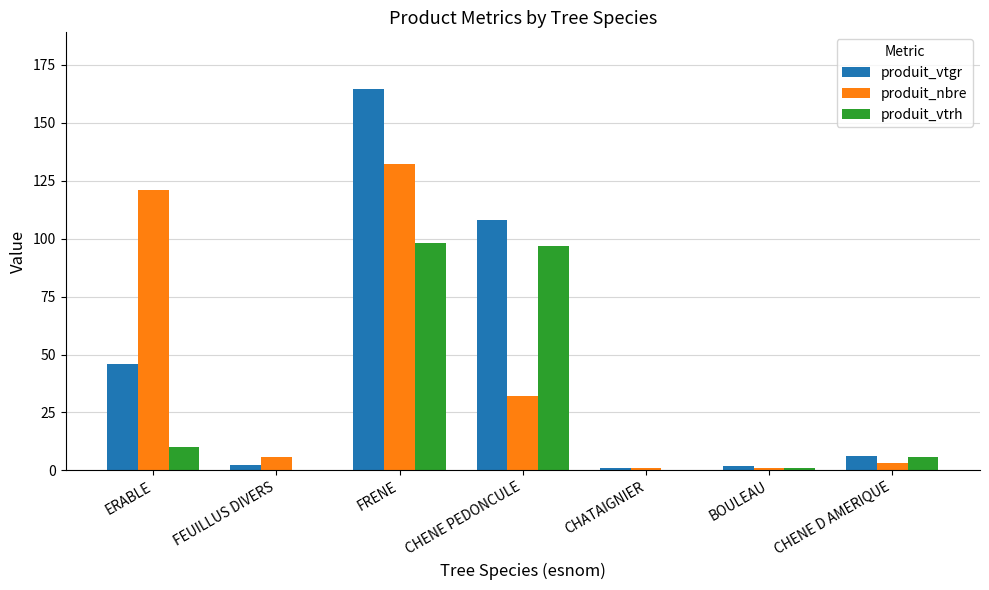

How many groups of bars are there?

7